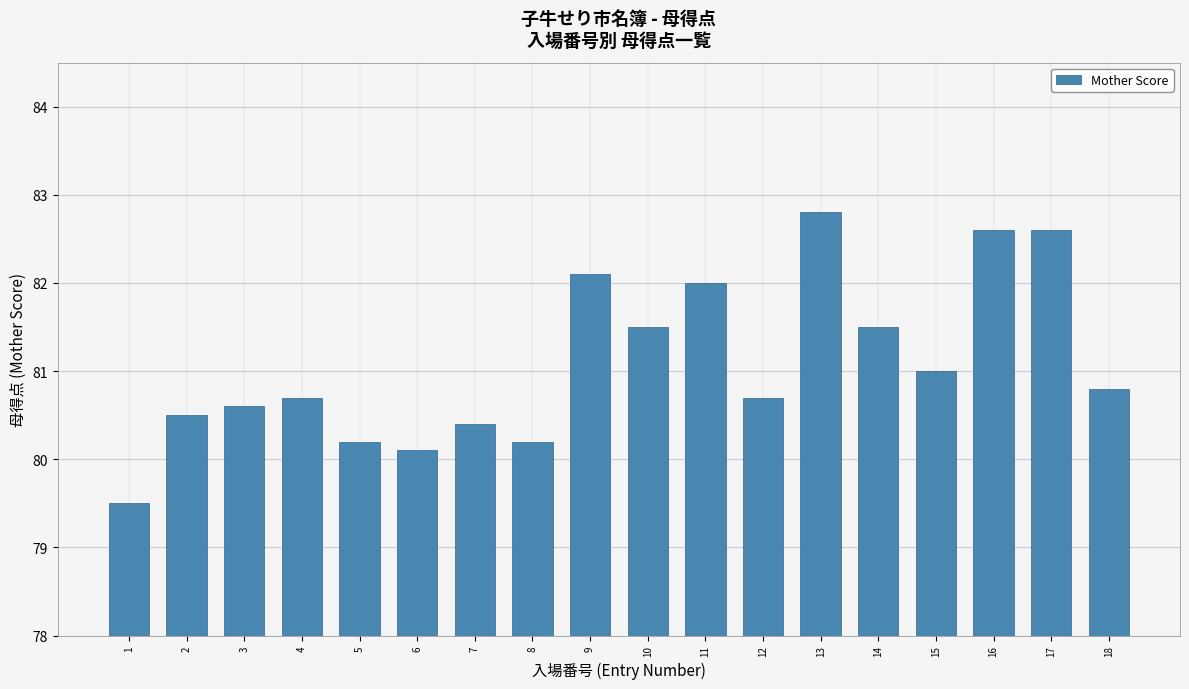

Reading left to right, extract all data points from this chart.

1=79.5	2=80.5	3=80.6	4=80.7	5=80.2	6=80.1	7=80.4	8=80.2	9=82.1	10=81.5	11=82.0	12=80.7	13=82.8	14=81.5	15=81.0	16=82.6	17=82.6	18=80.8